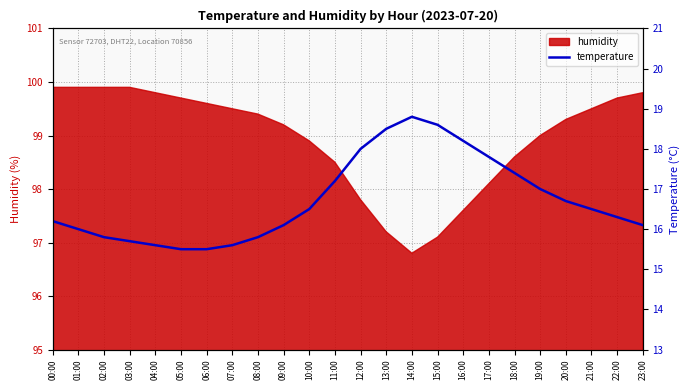

What is the minimum value for humidity?

96.8